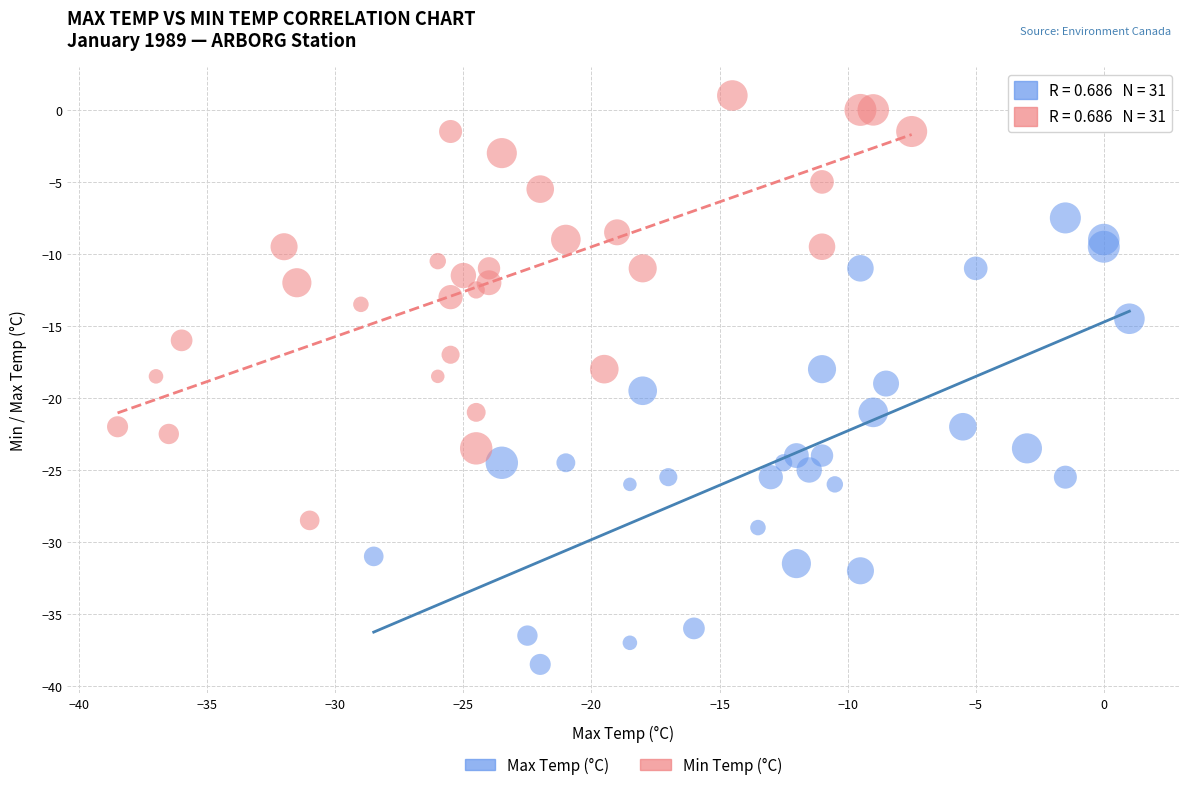

Which series reaches the maximum Y coordinate?

Min Temp (°C)